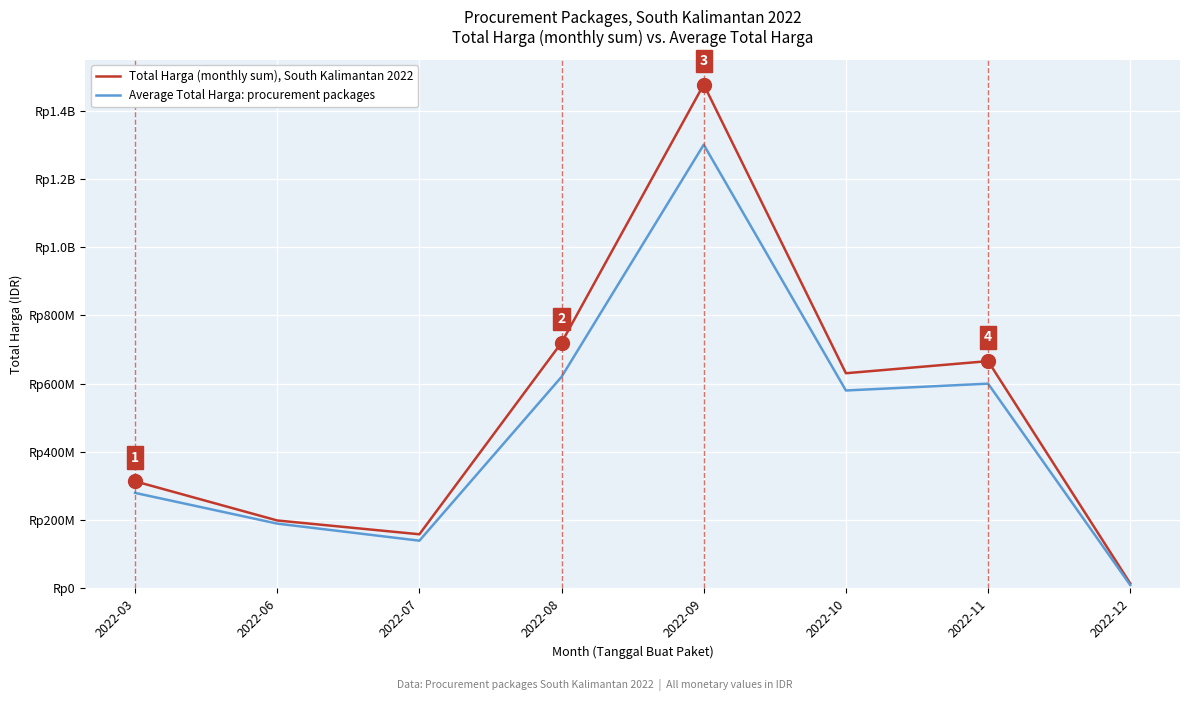

Which series has the largest total across all categories?

Total Harga (monthly sum), South Kalimantan 2022